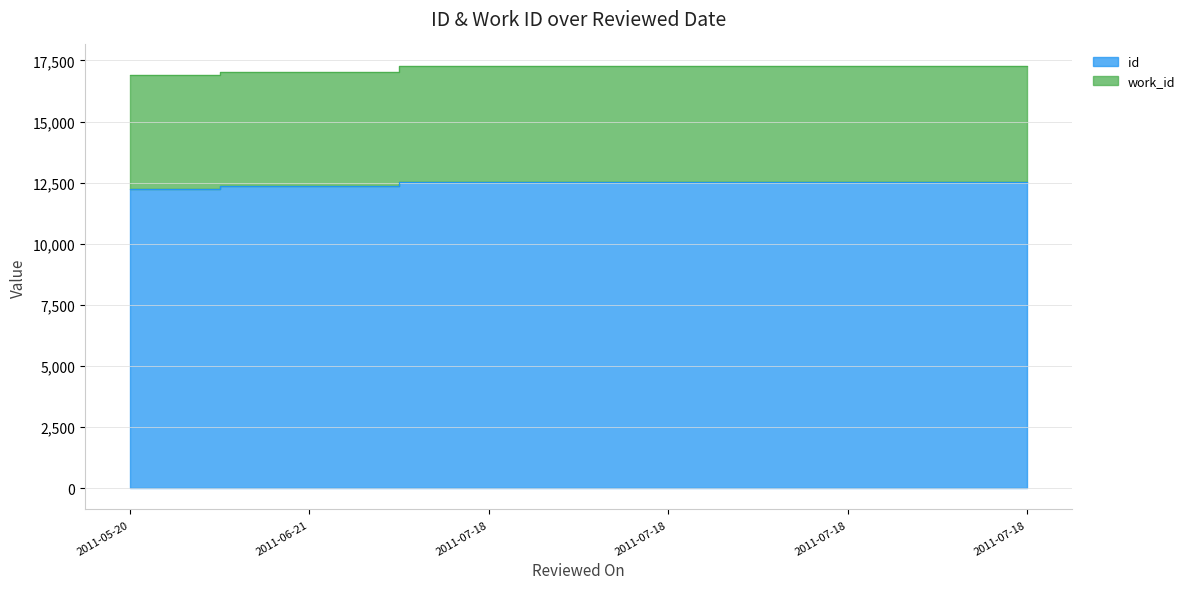

True or false: work_id has a value of 7774 at 2011-07-18.

False